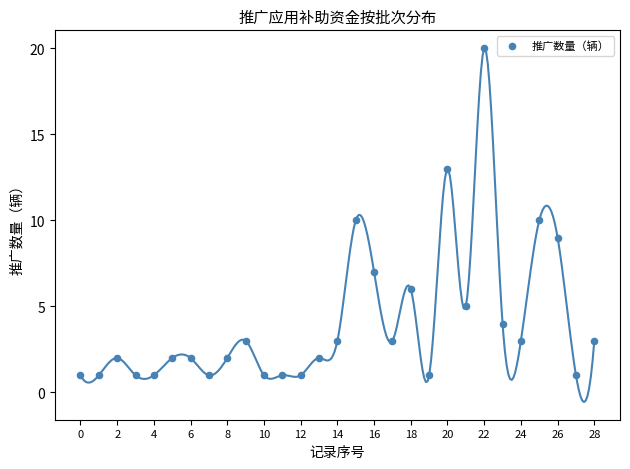

What is the range of Y values (max minus min)?

19